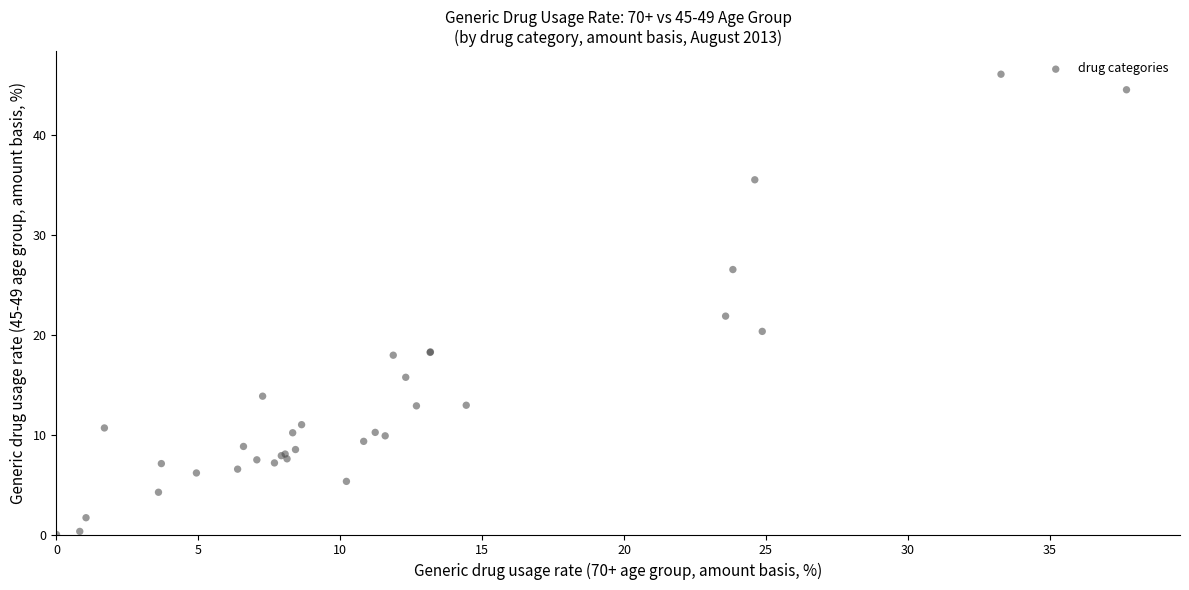

What Y value in the scatter plot is closest to 23?

21.9